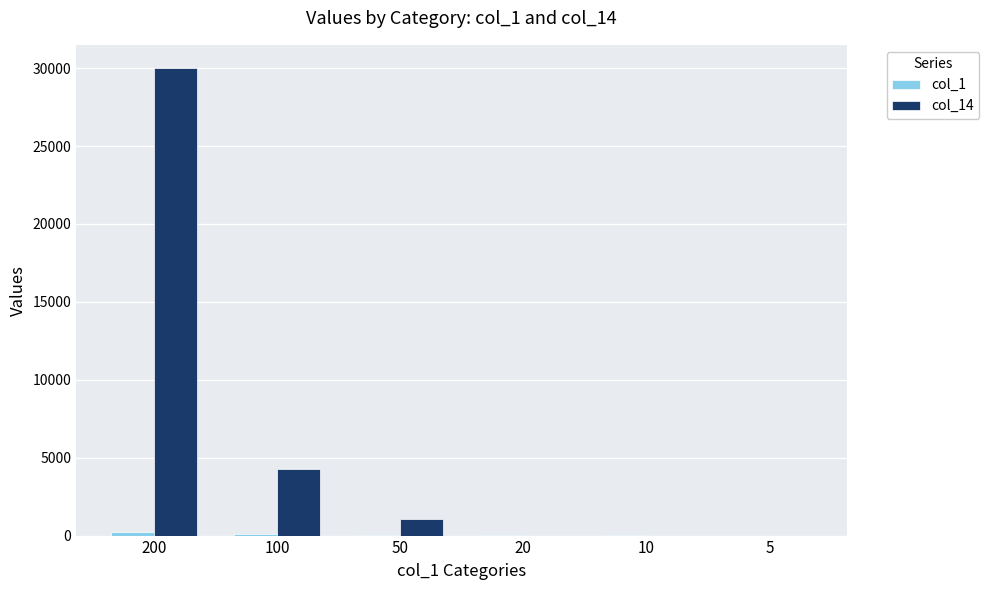

At which category is the sum across all series the highest?

200